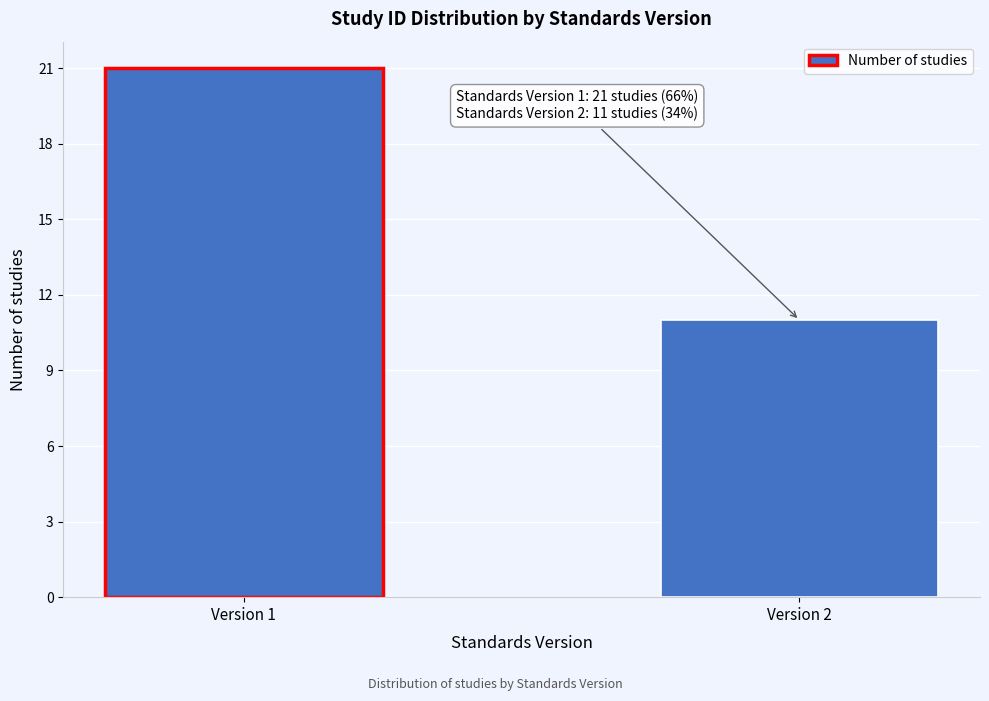

Reading left to right, extract all data points from this chart.

21	11